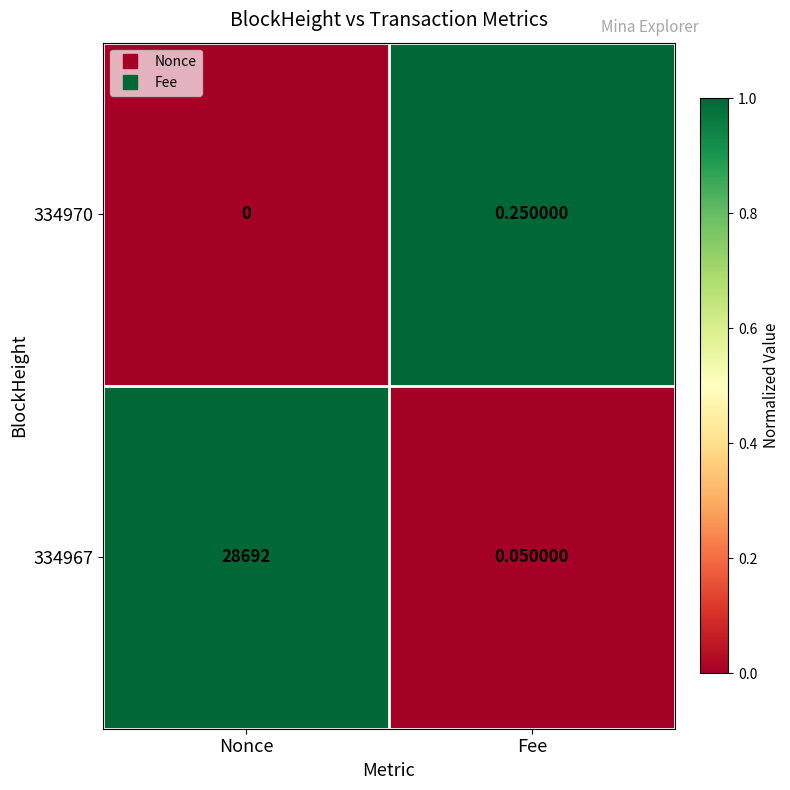

Where is 334970 nearest to the value 0?

Nonce